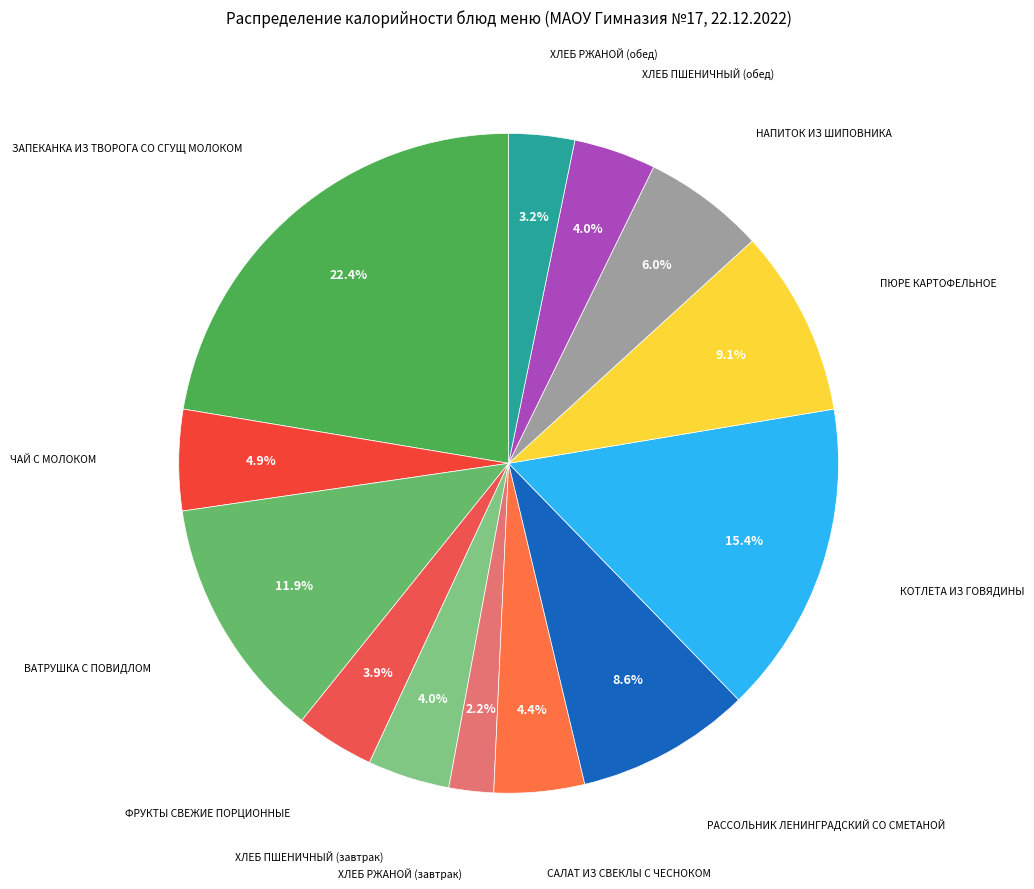

How many slices are in this pie chart?

13